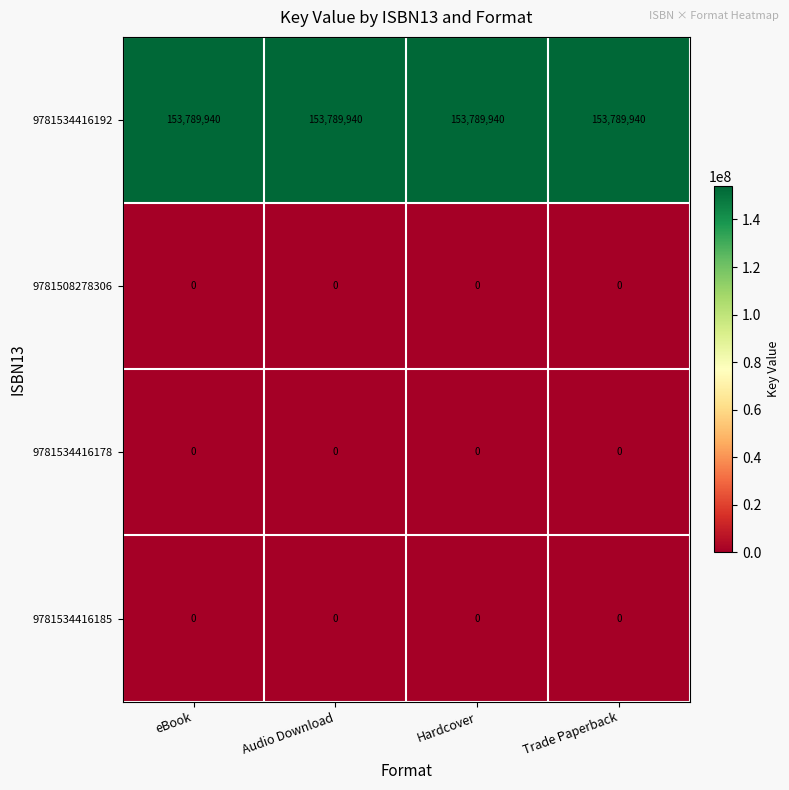

The 9781534416192 series shows 153789940 at Trade Paperback. True or false?

True